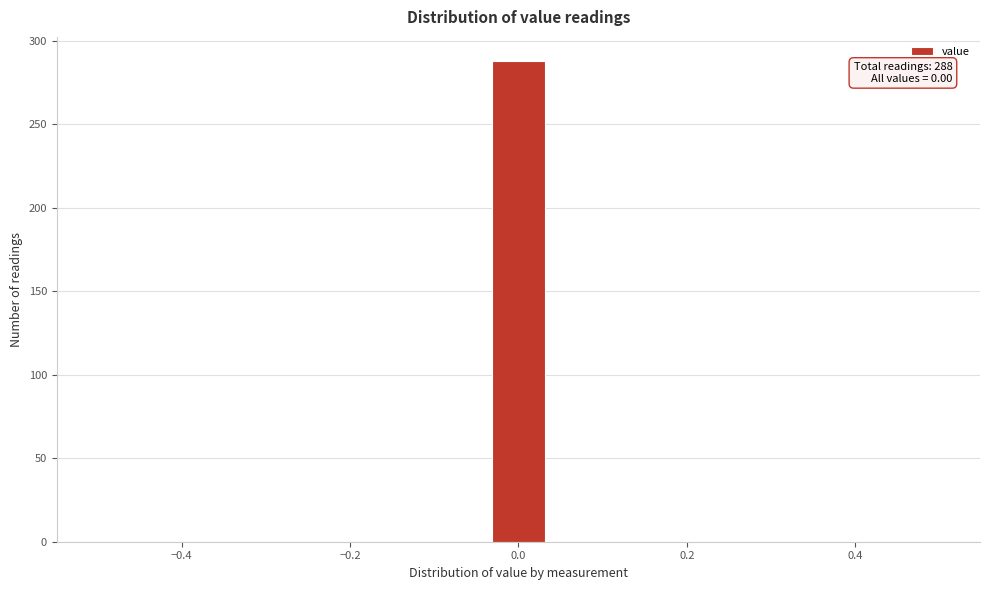

Around what value on the x-axis is the tallest bar? Give the approximate position of its centre, as read against the axis.

0.00